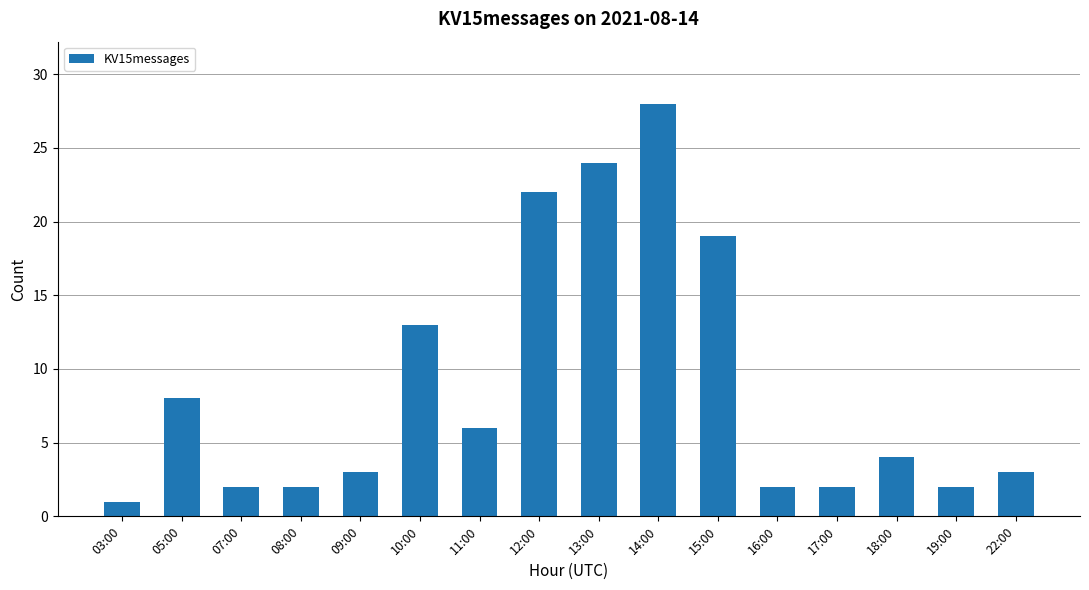

What is the difference between the maximum and minimum values?

27